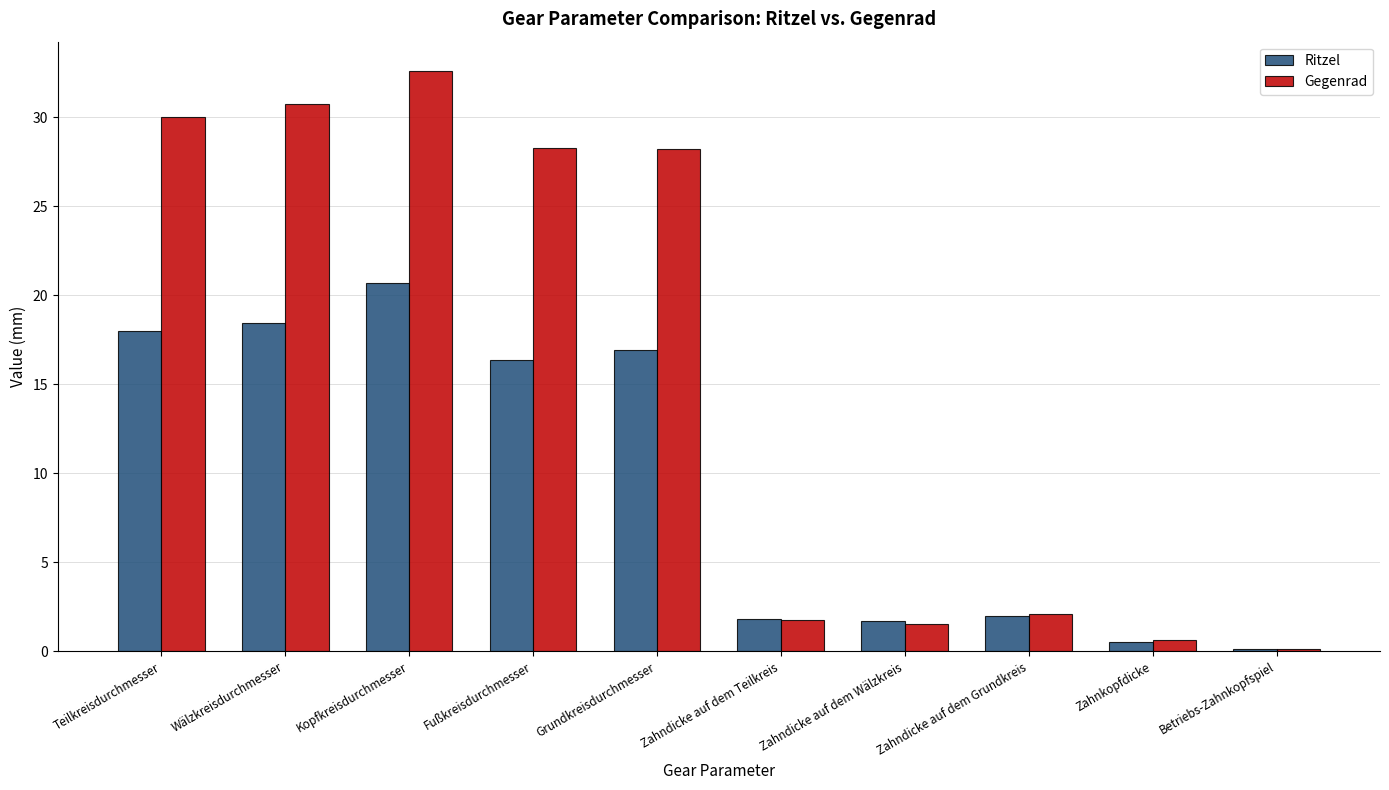

Is it true that Gegenrad equals 28.3 at Fußkreisdurchmesser?

True